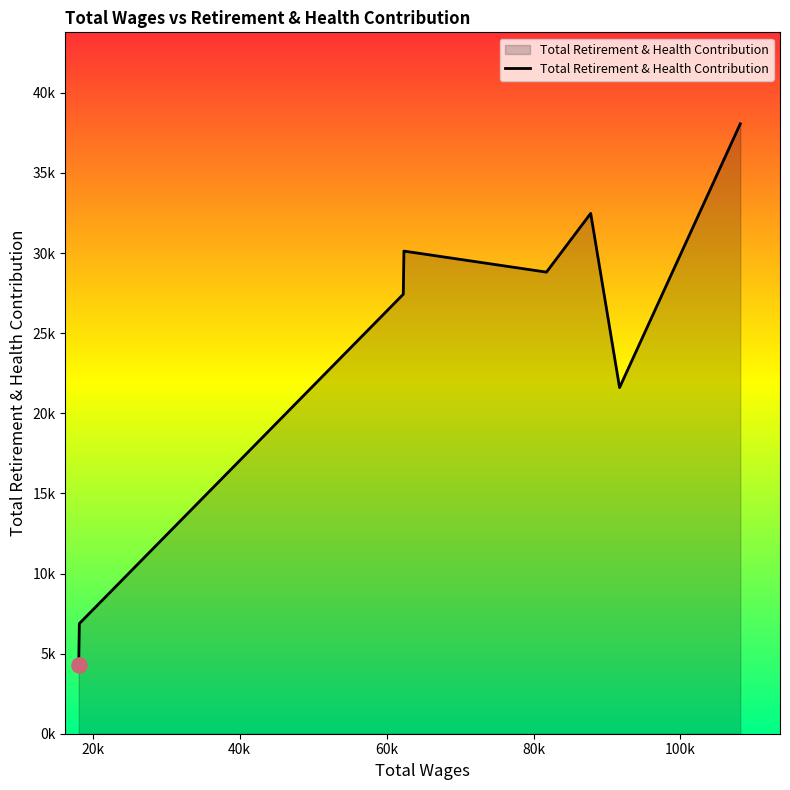

Does the chart have visible grid lines?

No